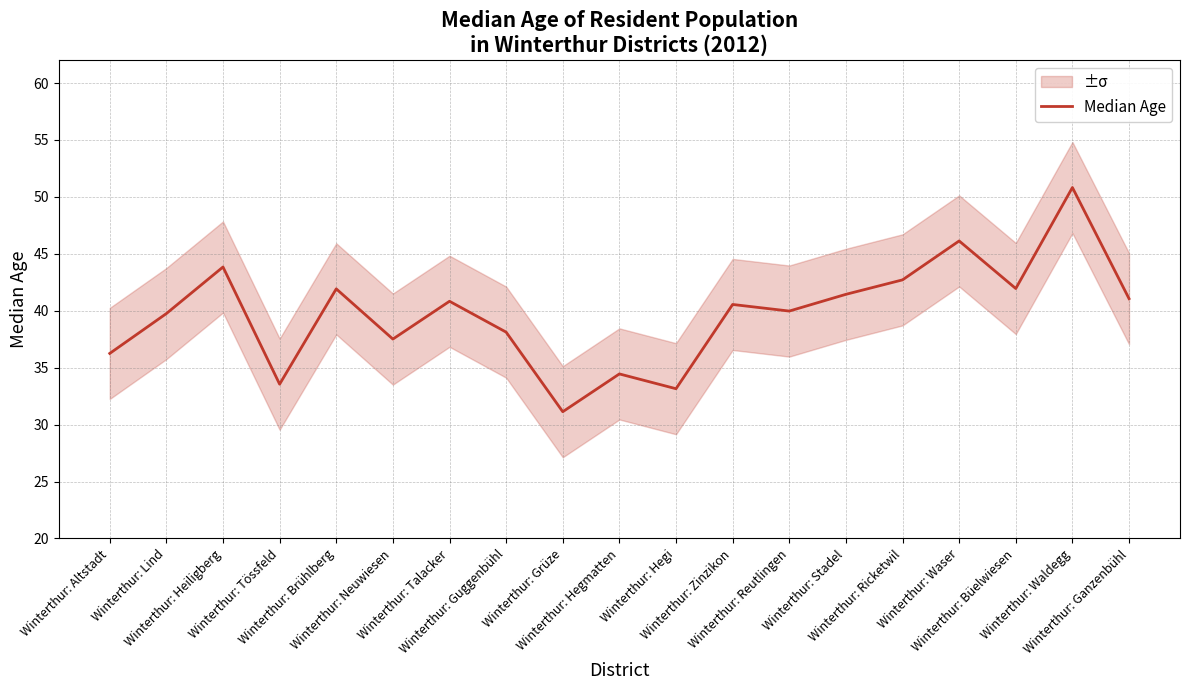

Which category has the highest value across all series?

Winterthur: Waldegg